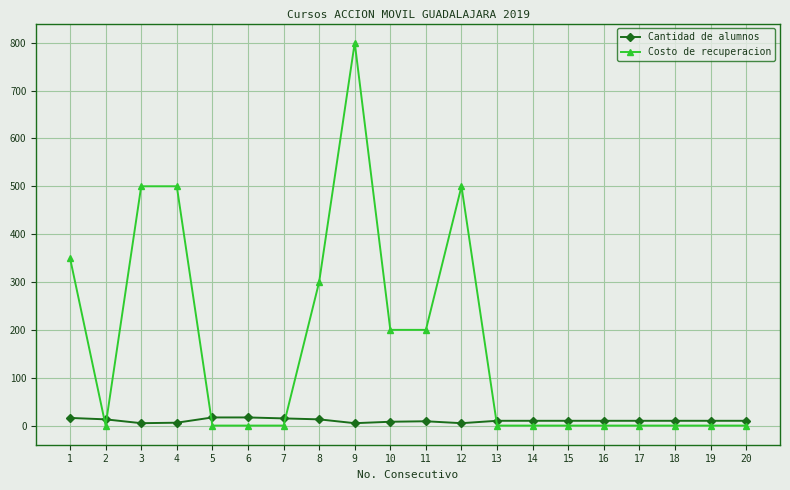

What is the sum of all Cantidad de alumnos values?

209